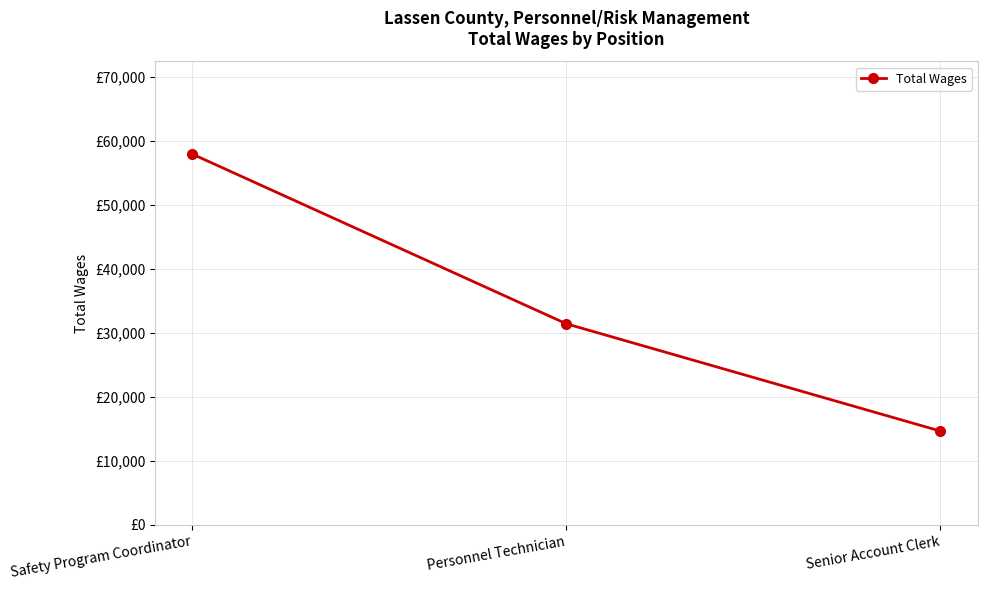

Which label corresponds to the largest value in the chart?

Safety Program Coordinator